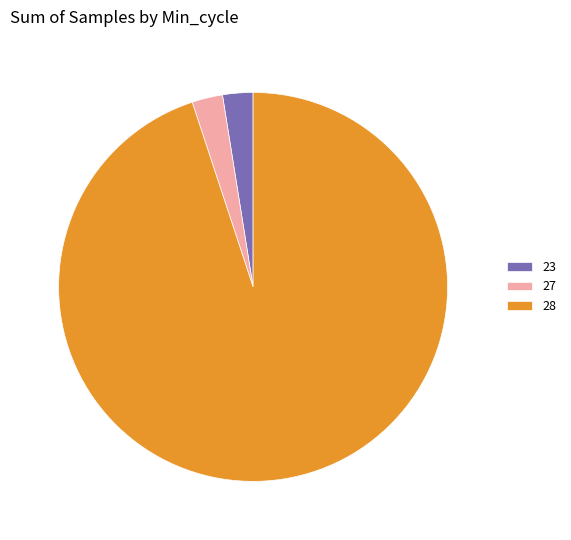

Which category has the biggest portion of the pie?

28